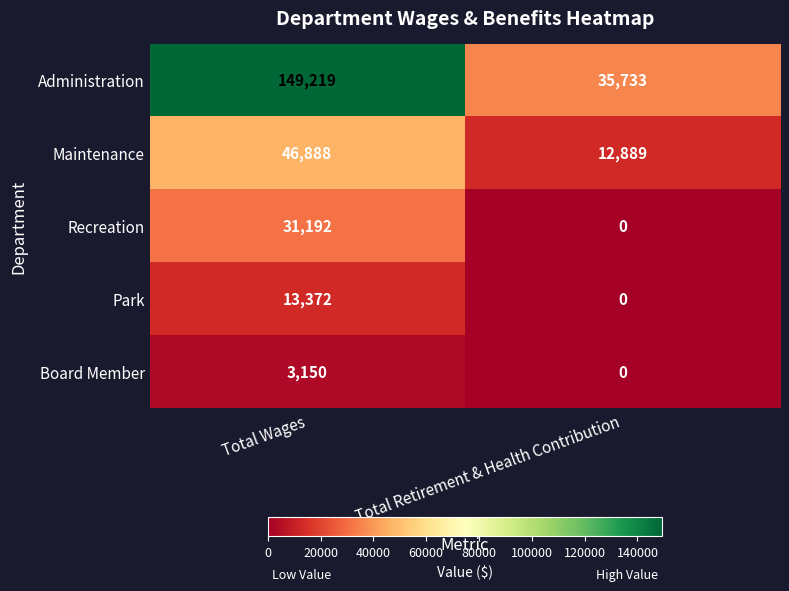

Rank the series by their maximum value, from highest to lowest.

Administration, Maintenance, Recreation, Park, Board Member